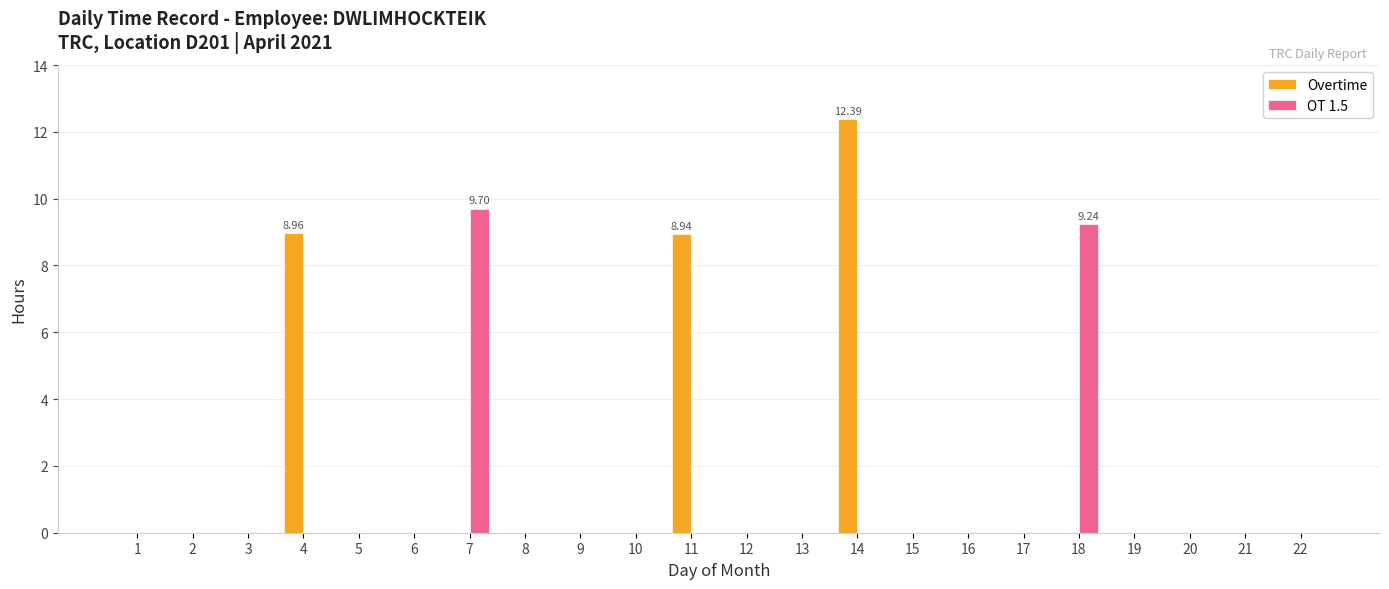

What are all the series names shown in the legend?

Overtime, OT 1.5